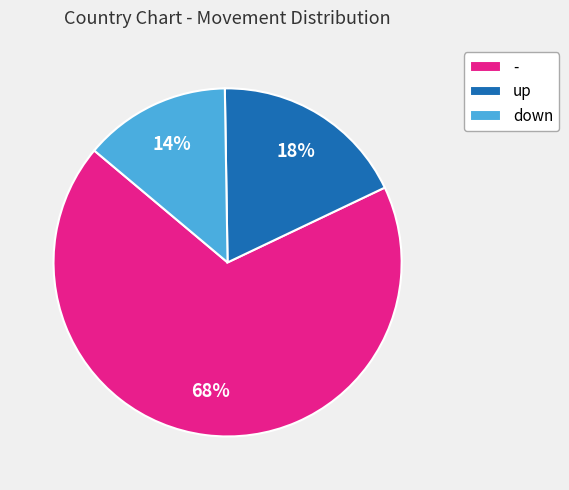

Which has a higher value, down or -?

-